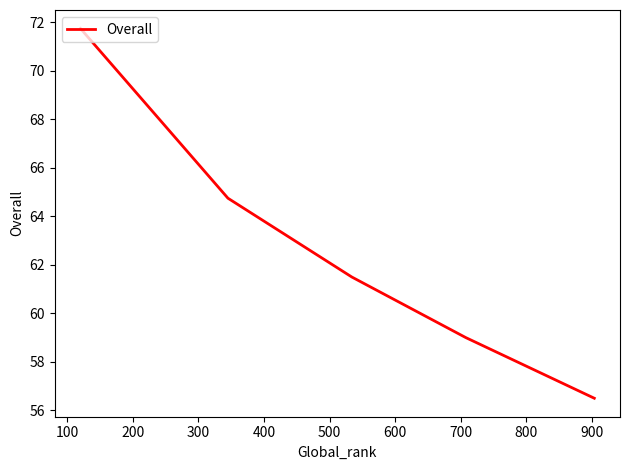

What is the sum of all values?

313.5